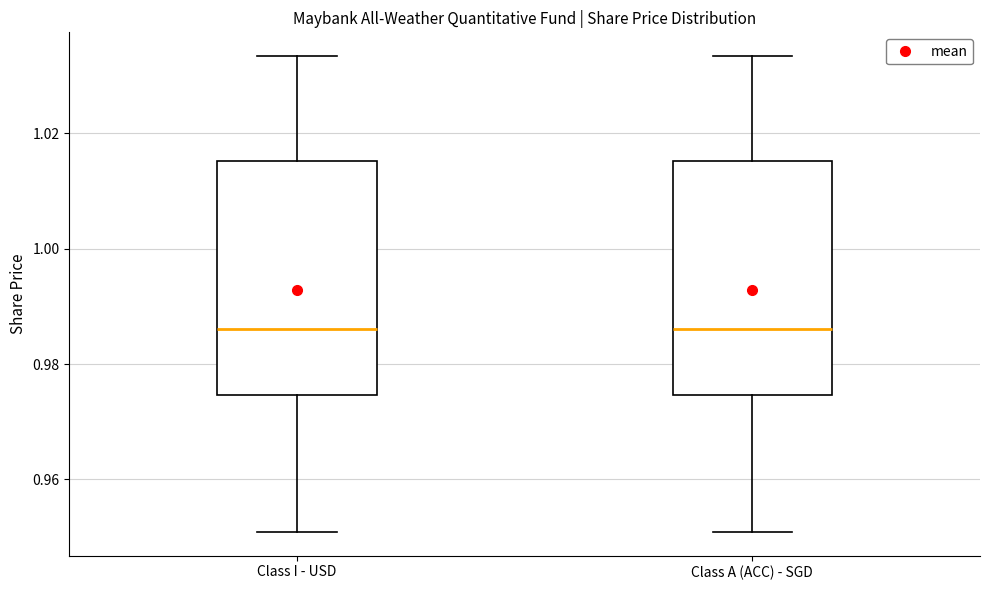

Where does the median line of the box for Class A (ACC) - SGD sit on the y-axis? The values are not printed on the chart, so give them approximately, as read against the axis.

0.986